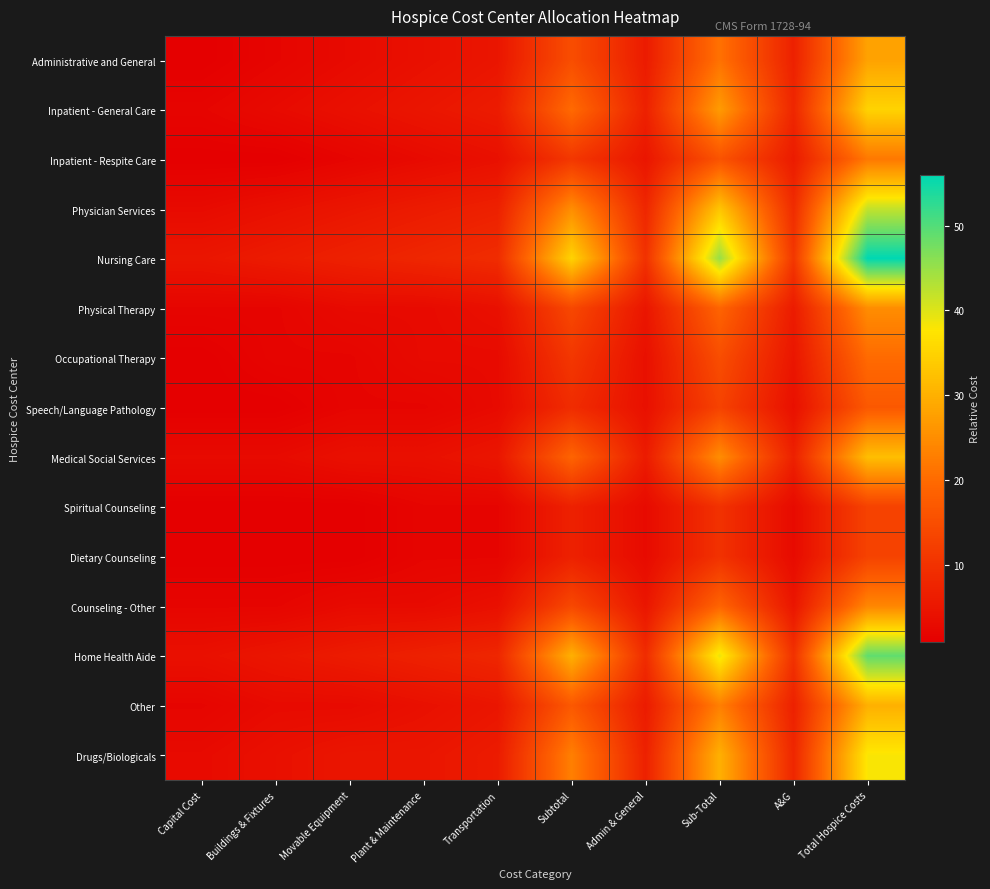

Reading left to right, list all the values displayed in this chart.

Administrative and General: Capital Cost=1	Buildings & Fixtures=2	Movable Equipment=3	Plant & Maintenance=4	Transportation=5	Subtotal=15	Admin & General=6	Sub-Total=21	A&G=7	Total Hospice Costs=28
Inpatient - General Care: Capital Cost=2	Buildings & Fixtures=3	Movable Equipment=4	Plant & Maintenance=5	Transportation=6	Subtotal=20	Admin & General=7	Sub-Total=27	A&G=8	Total Hospice Costs=35
Inpatient - Respite Care: Capital Cost=1	Buildings & Fixtures=1	Movable Equipment=2	Plant & Maintenance=3	Transportation=4	Subtotal=11	Admin & General=5	Sub-Total=16	A&G=6	Total Hospice Costs=22
Physician Services: Capital Cost=3	Buildings & Fixtures=4	Movable Equipment=5	Plant & Maintenance=6	Transportation=7	Subtotal=25	Admin & General=8	Sub-Total=33	A&G=9	Total Hospice Costs=42
Nursing Care: Capital Cost=5	Buildings & Fixtures=6	Movable Equipment=7	Plant & Maintenance=8	Transportation=9	Subtotal=35	Admin & General=10	Sub-Total=45	A&G=11	Total Hospice Costs=56
Physical Therapy: Capital Cost=2	Buildings & Fixtures=2	Movable Equipment=3	Plant & Maintenance=3	Transportation=4	Subtotal=14	Admin & General=5	Sub-Total=19	A&G=6	Total Hospice Costs=25
Occupational Therapy: Capital Cost=1	Buildings & Fixtures=2	Movable Equipment=2	Plant & Maintenance=3	Transportation=3	Subtotal=11	Admin & General=4	Sub-Total=15	A&G=5	Total Hospice Costs=20
Speech/Language Pathology: Capital Cost=1	Buildings & Fixtures=1	Movable Equipment=2	Plant & Maintenance=2	Transportation=3	Subtotal=9	Admin & General=4	Sub-Total=13	A&G=4	Total Hospice Costs=17
Medical Social Services: Capital Cost=3	Buildings & Fixtures=3	Movable Equipment=4	Plant & Maintenance=4	Transportation=5	Subtotal=19	Admin & General=6	Sub-Total=25	A&G=7	Total Hospice Costs=32
Spiritual Counseling: Capital Cost=1	Buildings & Fixtures=1	Movable Equipment=1	Plant & Maintenance=2	Transportation=2	Subtotal=7	Admin & General=3	Sub-Total=10	A&G=3	Total Hospice Costs=13
Dietary Counseling: Capital Cost=1	Buildings & Fixtures=1	Movable Equipment=1	Plant & Maintenance=2	Transportation=2	Subtotal=7	Admin & General=3	Sub-Total=10	A&G=3	Total Hospice Costs=13
Counseling - Other: Capital Cost=2	Buildings & Fixtures=2	Movable Equipment=3	Plant & Maintenance=3	Transportation=4	Subtotal=14	Admin & General=5	Sub-Total=19	A&G=5	Total Hospice Costs=24
Home Health Aide: Capital Cost=4	Buildings & Fixtures=5	Movable Equipment=6	Plant & Maintenance=7	Transportation=8	Subtotal=30	Admin & General=9	Sub-Total=39	A&G=10	Total Hospice Costs=49
Other: Capital Cost=2	Buildings & Fixtures=3	Movable Equipment=3	Plant & Maintenance=4	Transportation=5	Subtotal=17	Admin & General=6	Sub-Total=23	A&G=7	Total Hospice Costs=30
Drugs/Biologicals: Capital Cost=3	Buildings & Fixtures=4	Movable Equipment=5	Plant & Maintenance=5	Transportation=6	Subtotal=23	Admin & General=7	Sub-Total=30	A&G=8	Total Hospice Costs=38